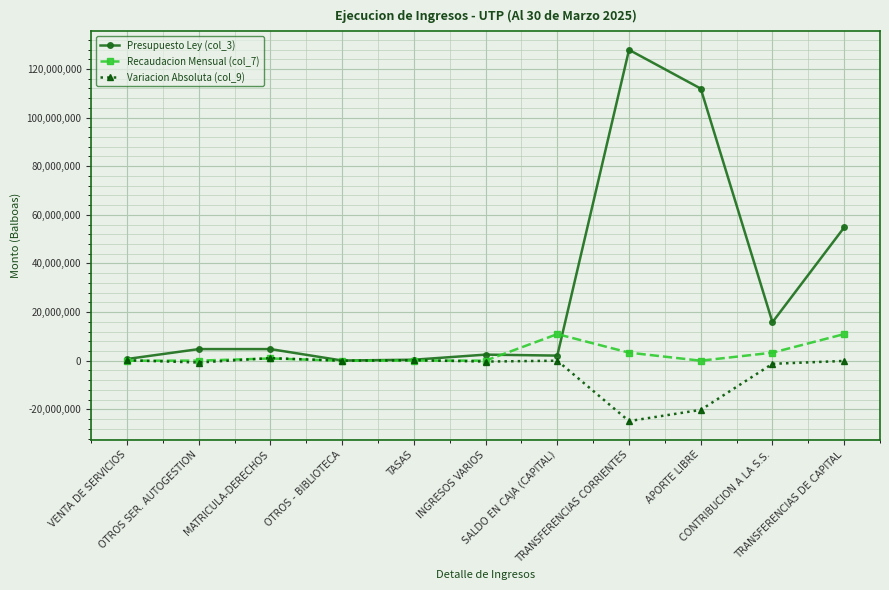

How many data points in Recaudacion Mensual (col_7) are less than 61694?

5